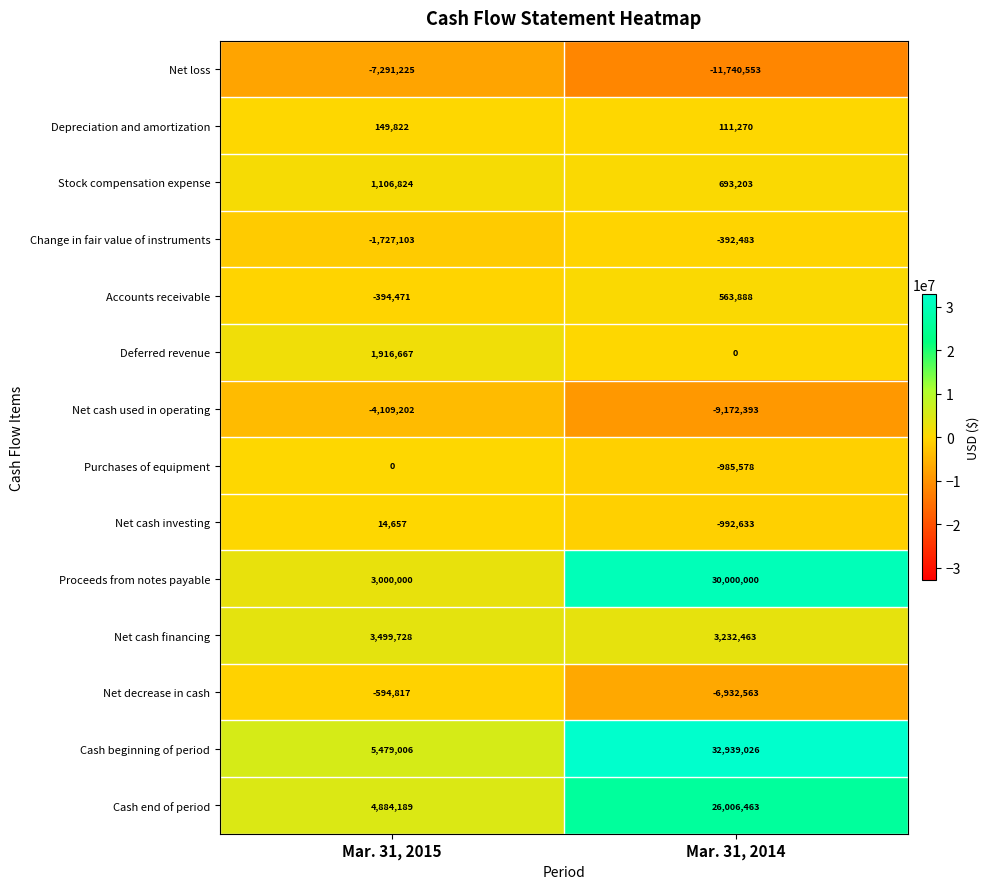

What is the spread (max minus min) of values at Mar. 31, 2015?

12770231